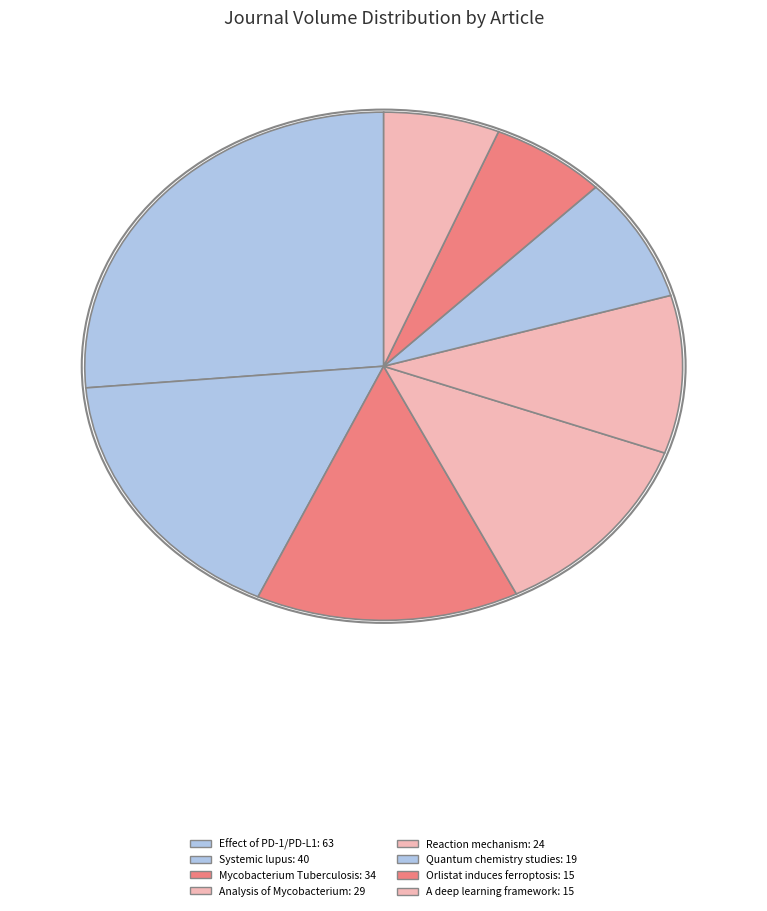

How many slices are in this pie chart?

8